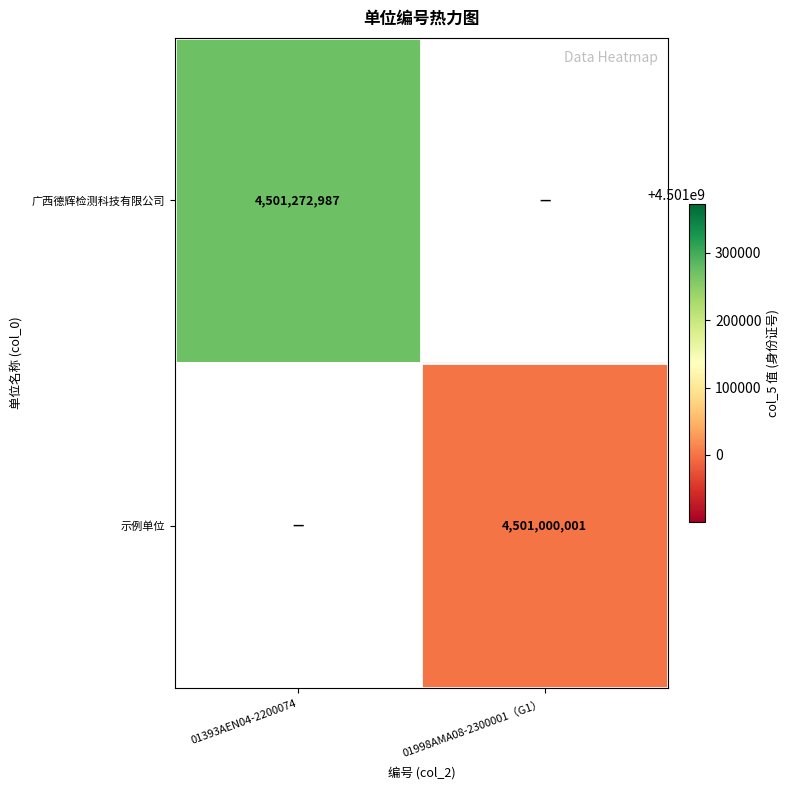

What is the total value across all series at 01998AMA08-2300001（G1）?

4501000001